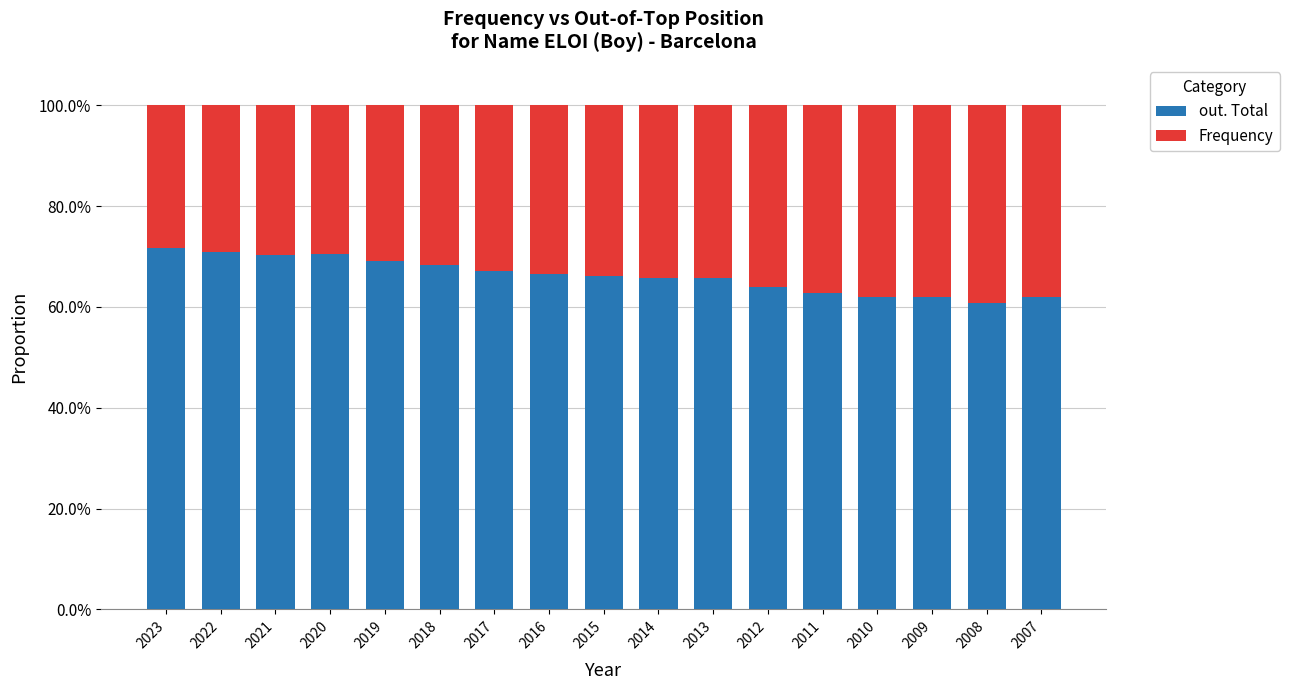

Rank the series by their average value, from lowest to highest.

Frequency, out. Total